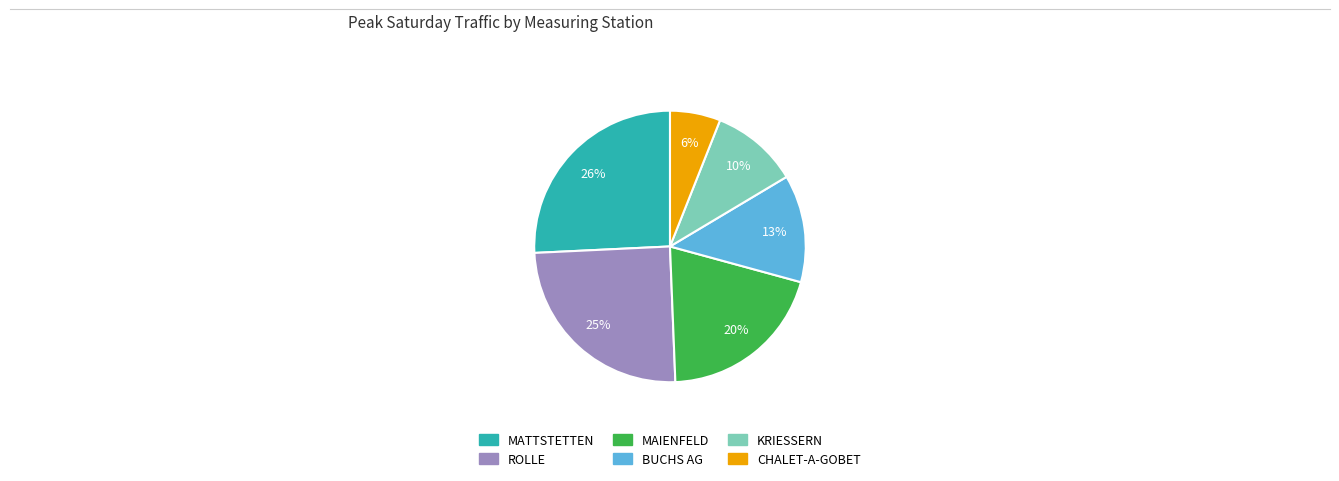

Count the number of slices in the pie.

6